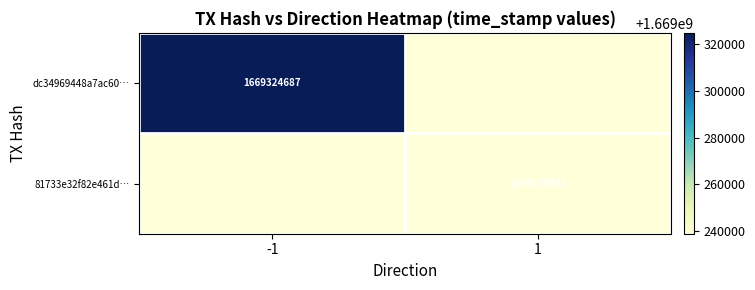

What is the difference between the highest and lowest values at 1?

1